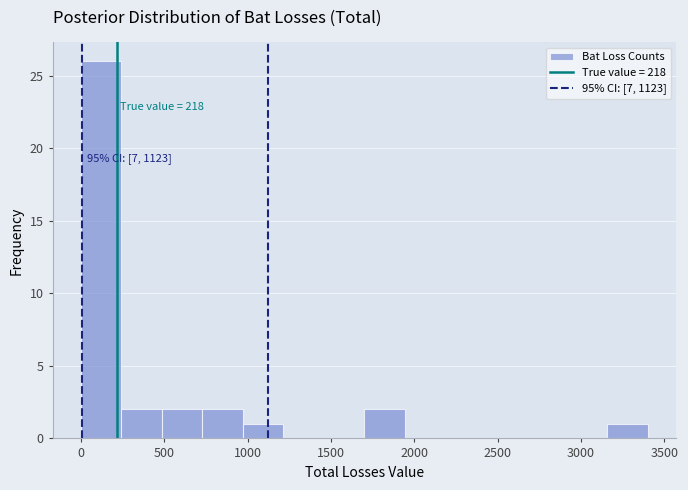

Which range on the x-axis has the tallest bar?

0 to 250